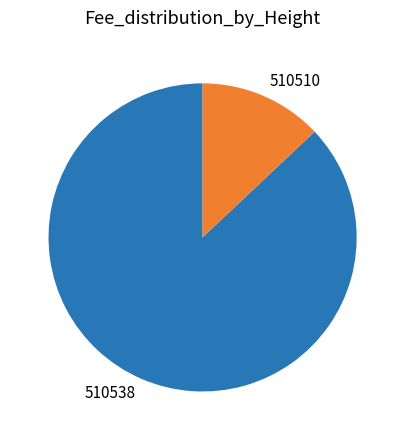

Is there a majority slice in this chart?

Yes